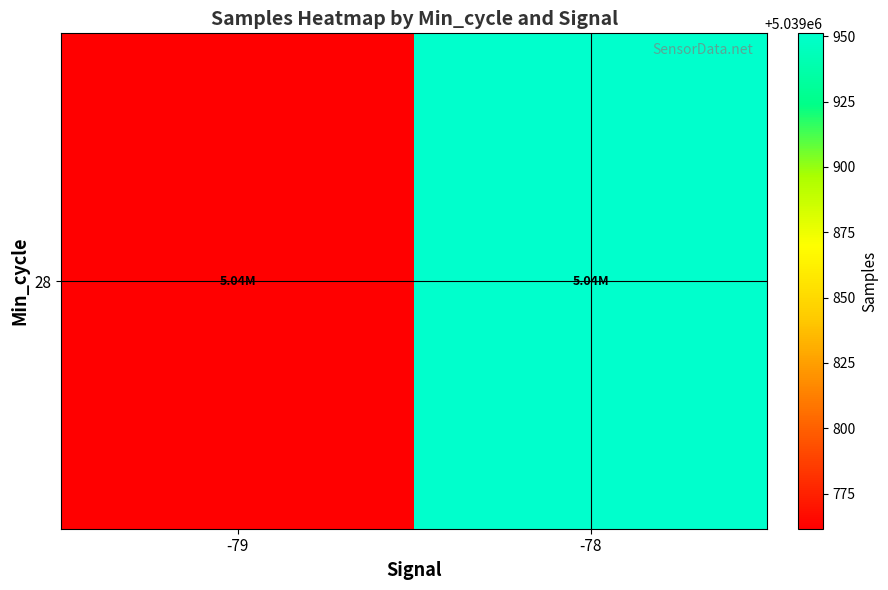

Reading left to right, list all the values displayed in this chart.

-79=5039761.5	-78=5039951.2